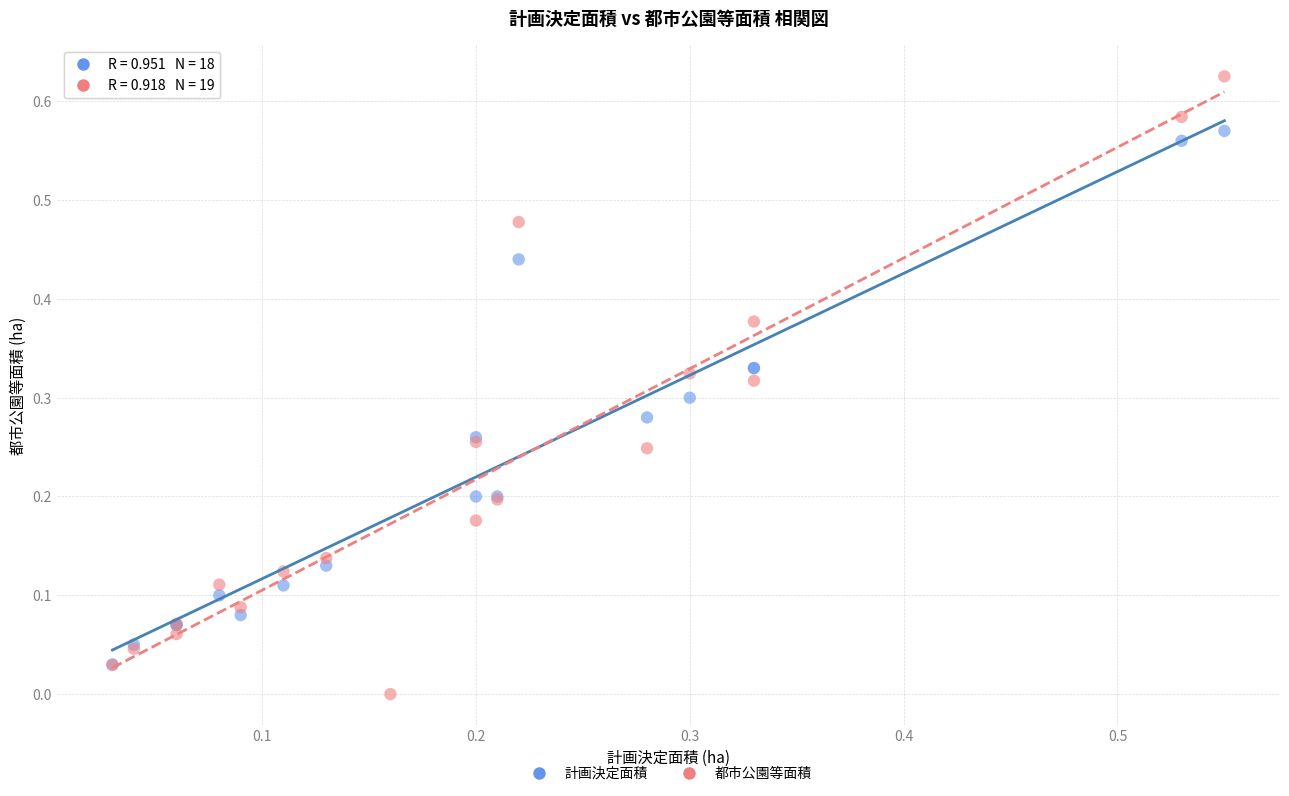

Which series has the largest Y range (max minus min)?

都市公園等面積